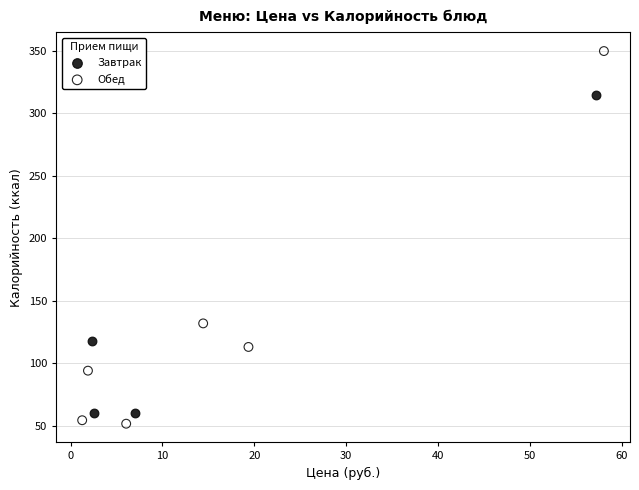

What are all the series names shown in the legend?

Завтрак, Обед